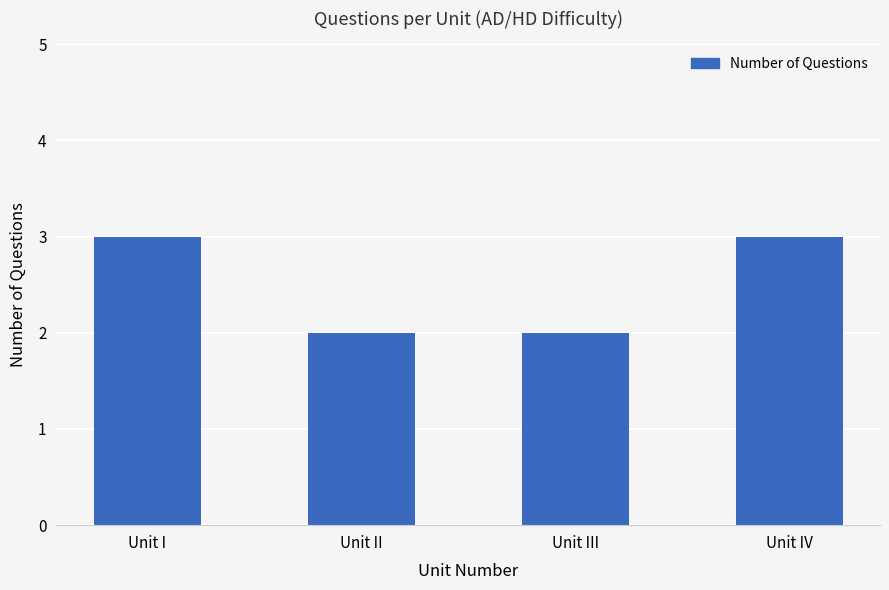

Count the values in the range 2 to 3.

4